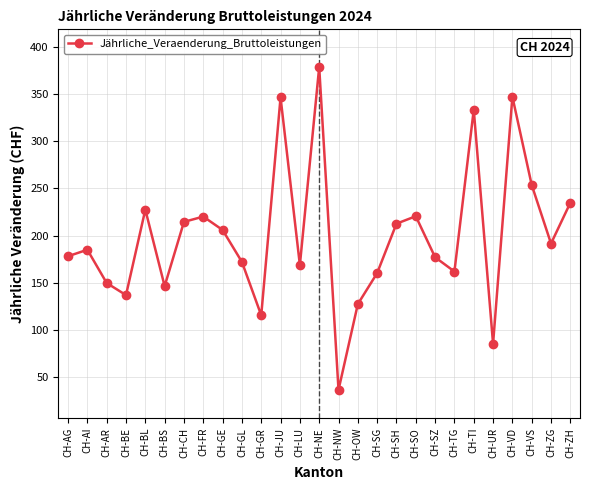

At which category does the chart reach its minimum across all series?

CH-NW